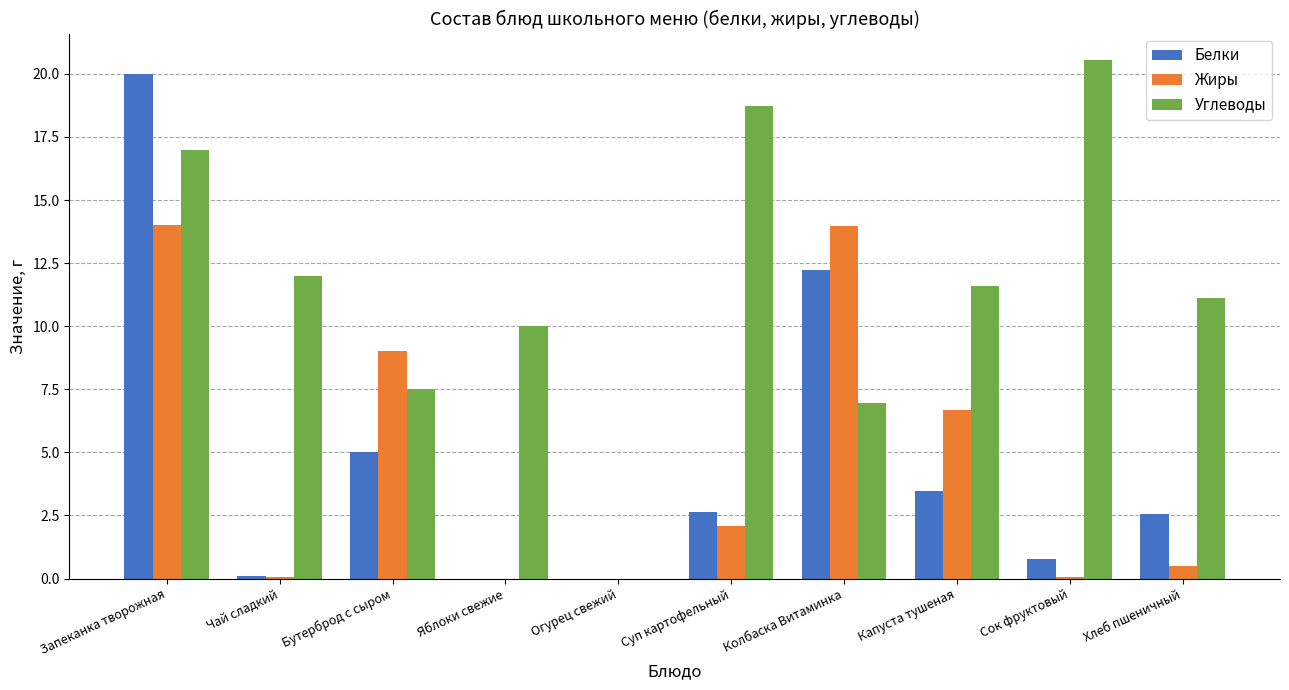

How many categories are shown in the chart?

10